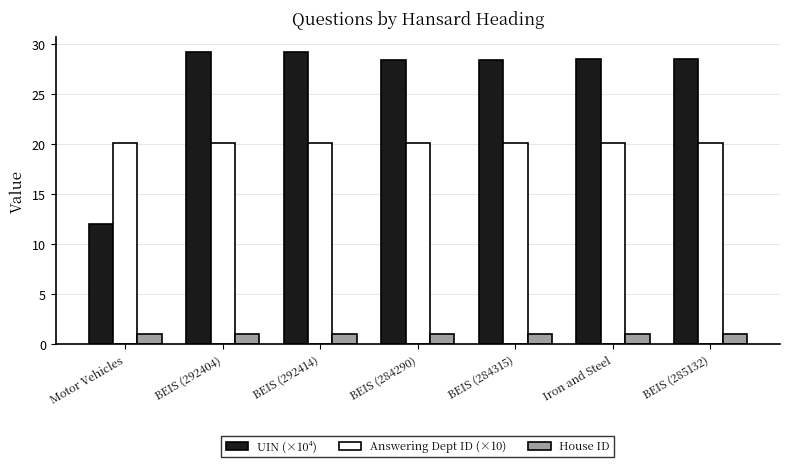

What position from the right is BEIS (292404)?

6